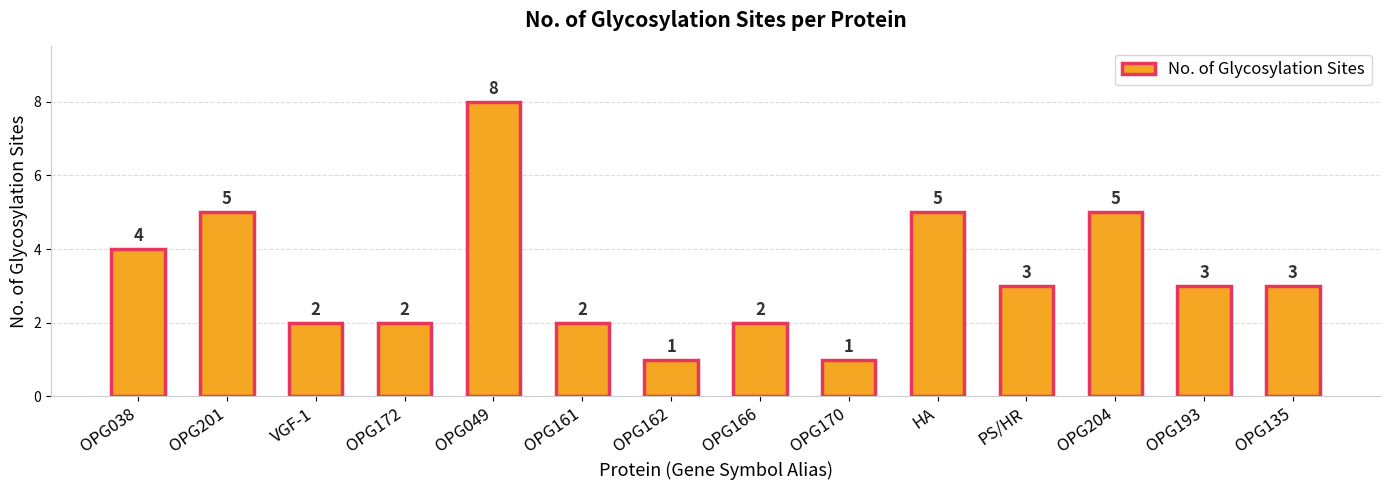

What is the change in value from OPG038 to OPG162?

-3